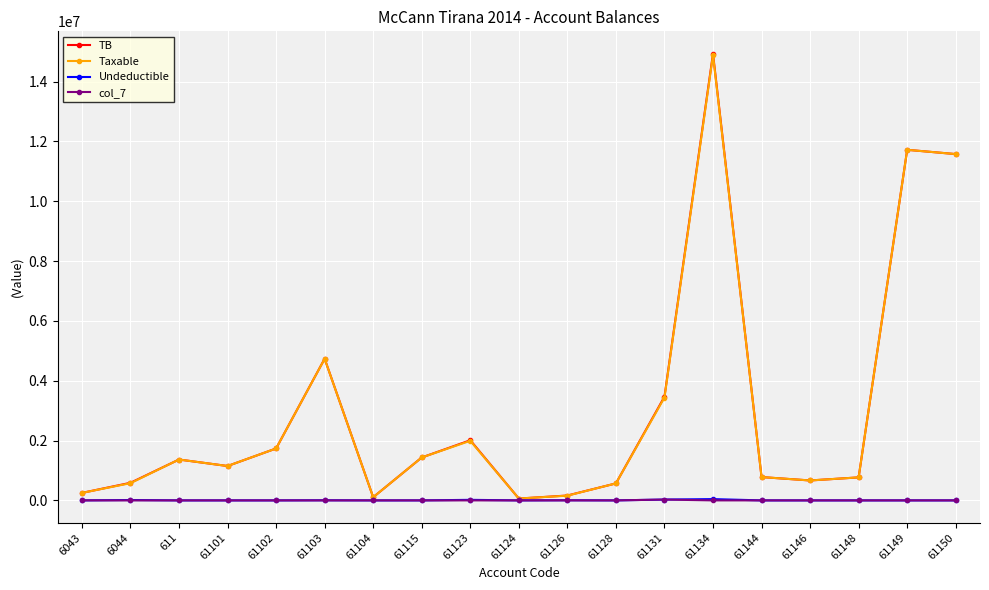

At how many categories does at least one series exceed 5539772?

3